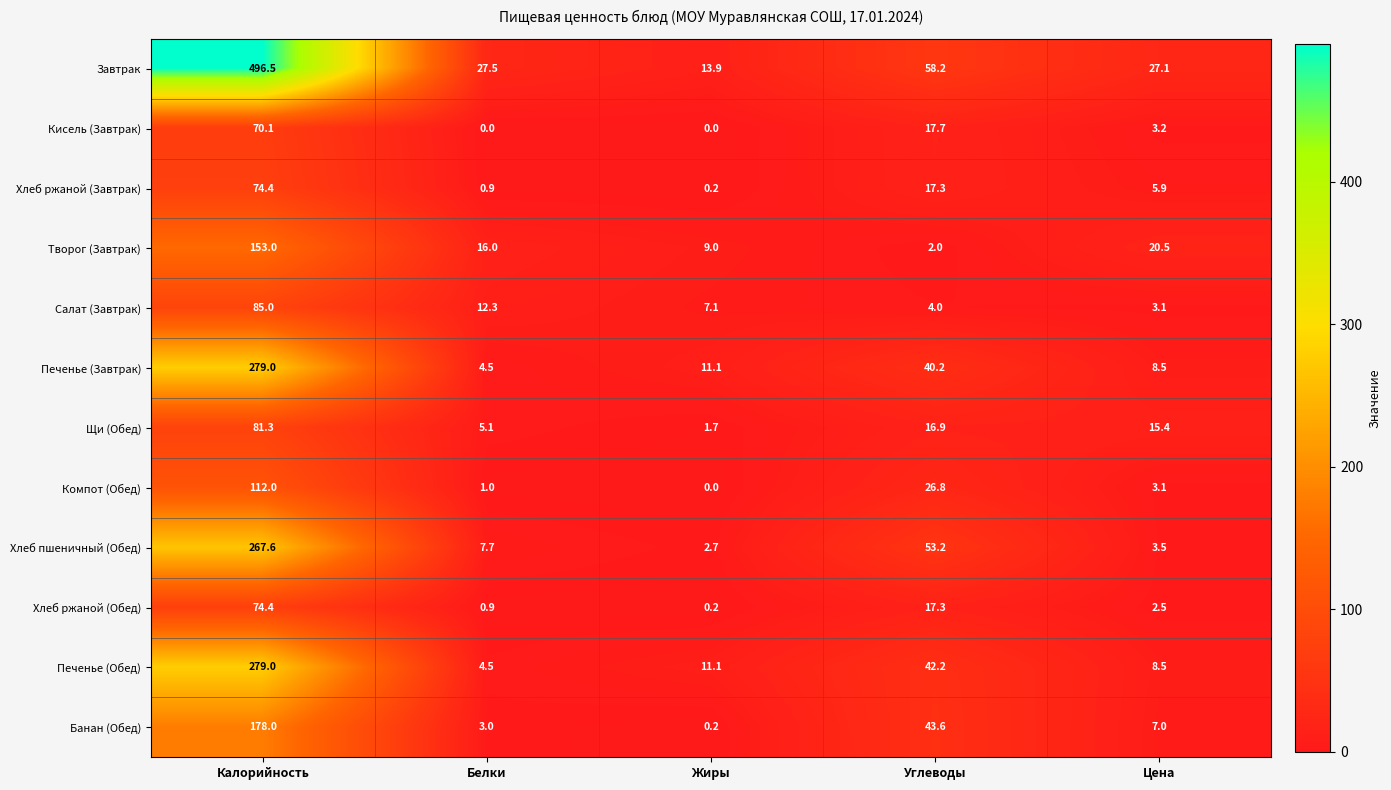

What is the difference between the second highest and minimum values in the Хлеб ржаной (Обед) series?

17.1